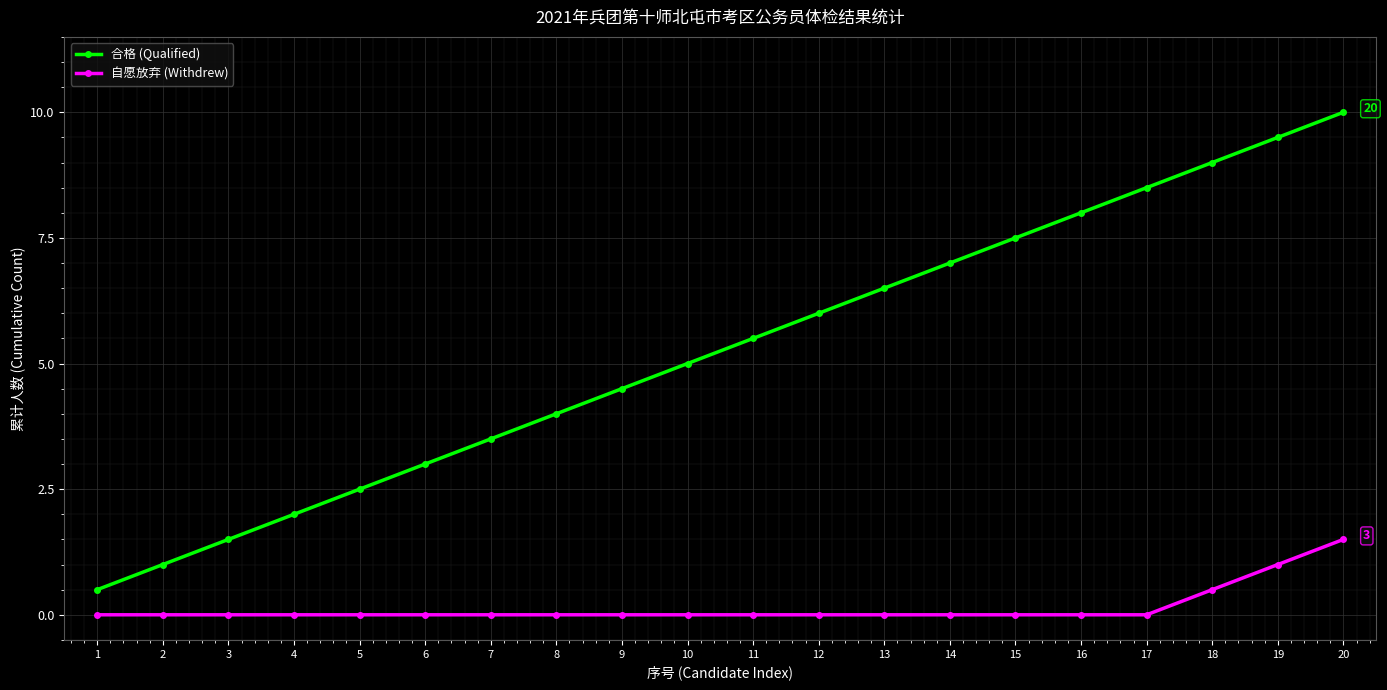

What is the difference between the maximum and minimum values in the 合格 (Qualified) series?

19